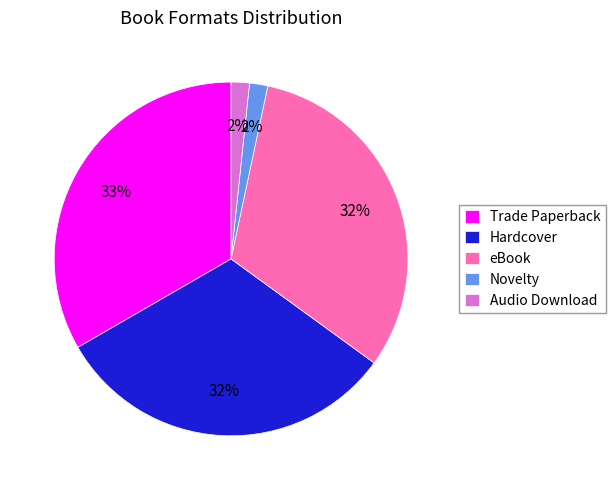

How many slices are in this pie chart?

5